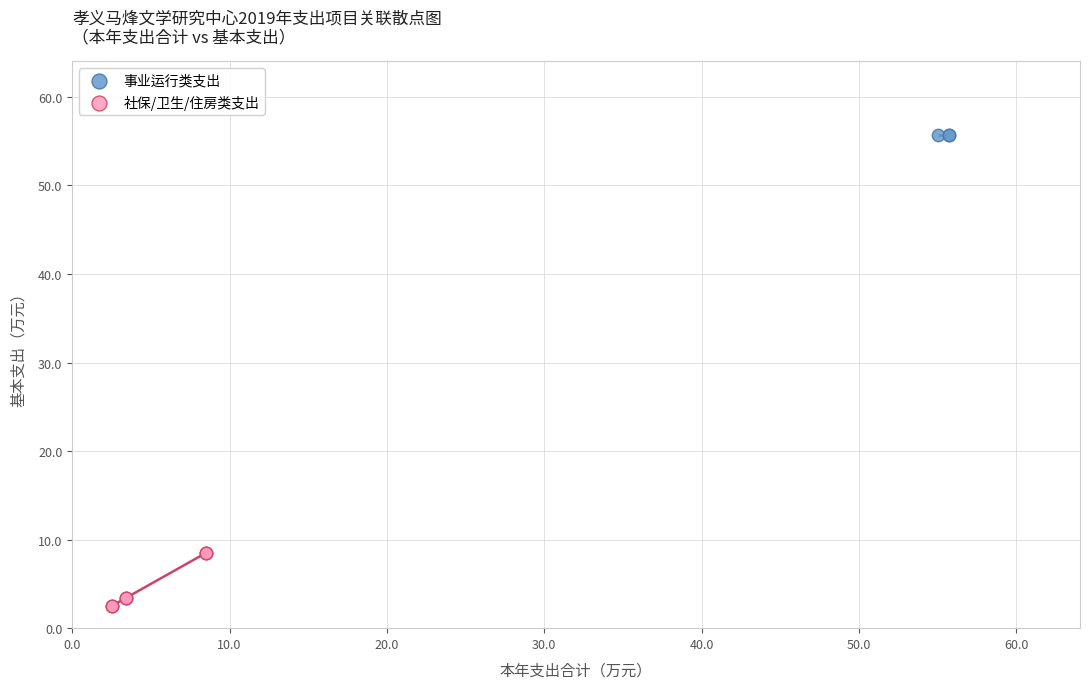

Which series reaches the minimum Y coordinate?

社保/卫生/住房类支出